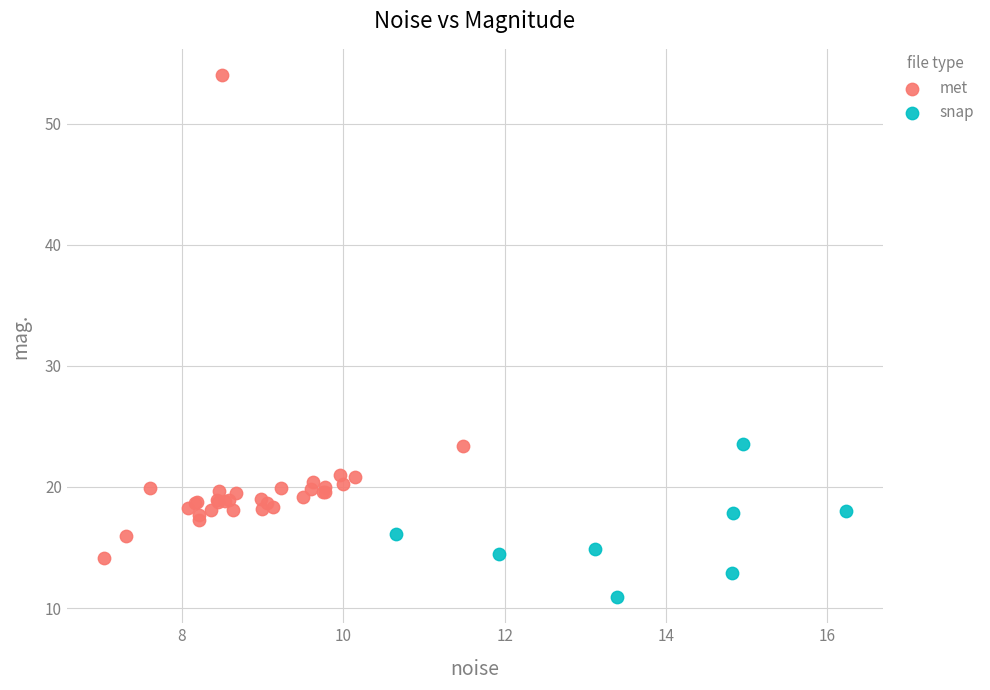

Which series reaches the maximum Y coordinate?

met